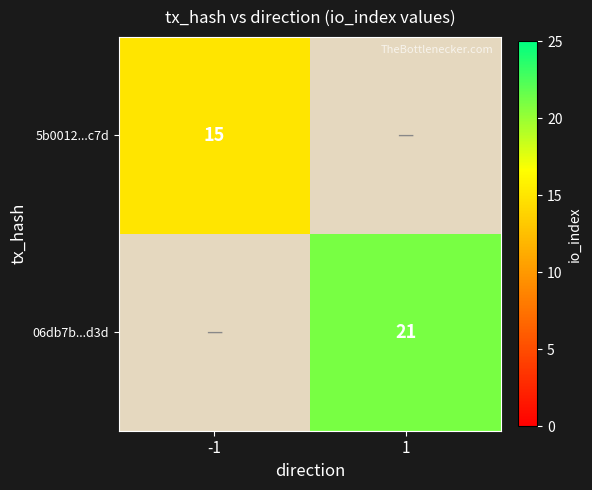

The 5b0012...c7d series shows 9 at -1. True or false?

False